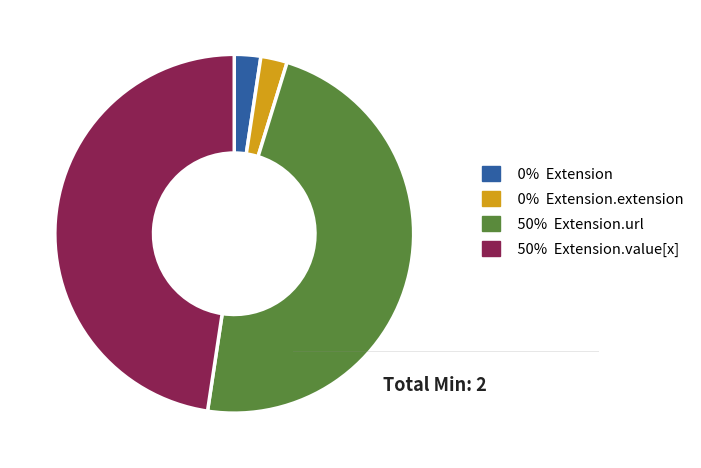

Is there a majority slice in this chart?

No